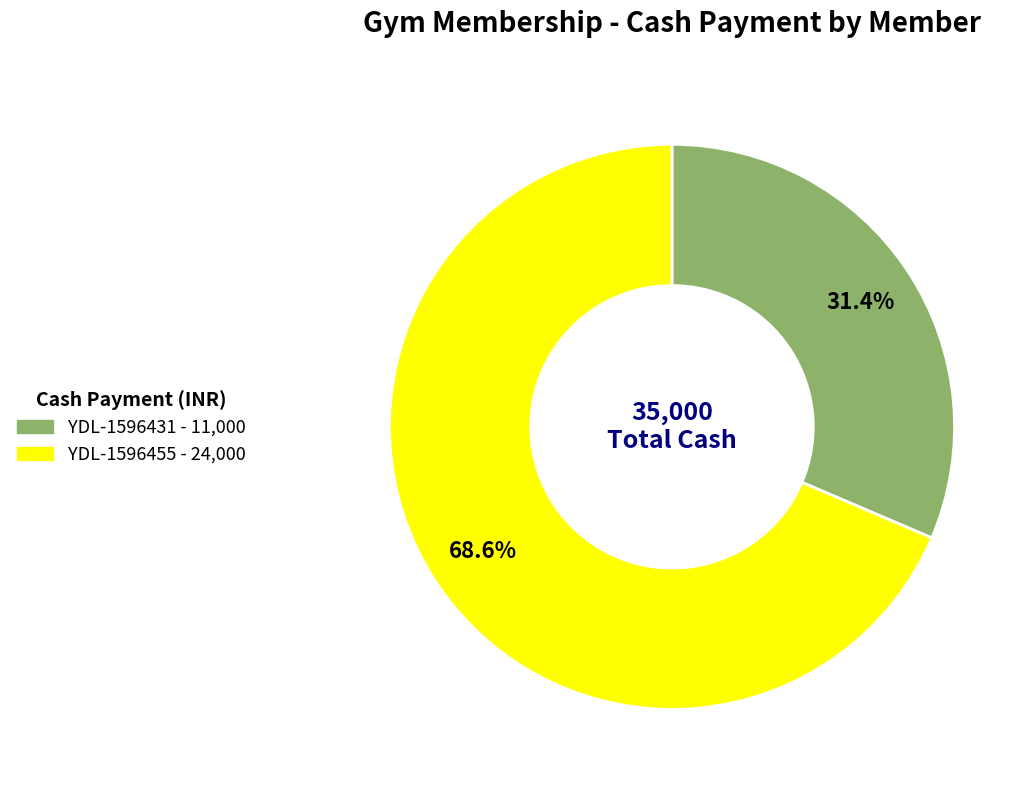

To the nearest percent, what is the combined percentage of YDL-1596431 and YDL-1596455?

100%